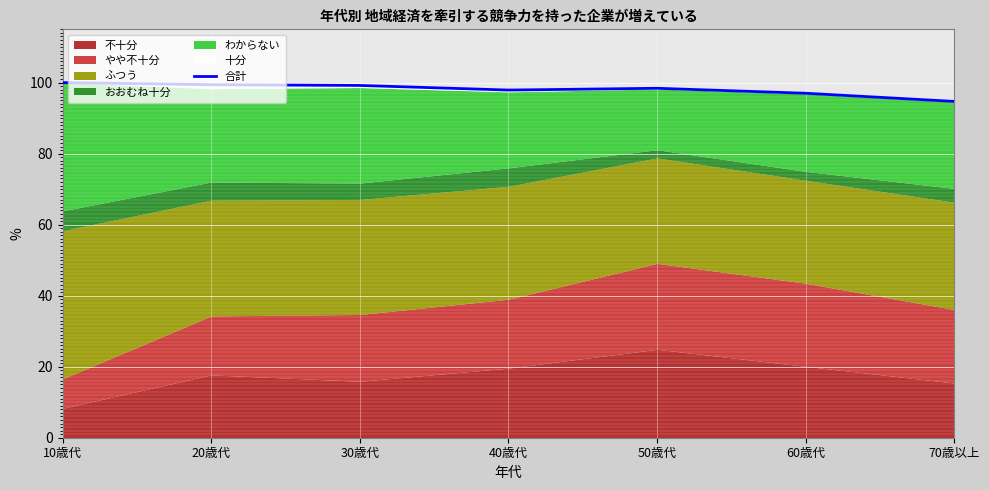

Is it true that the value at 70歳以上 is 133.5?

False